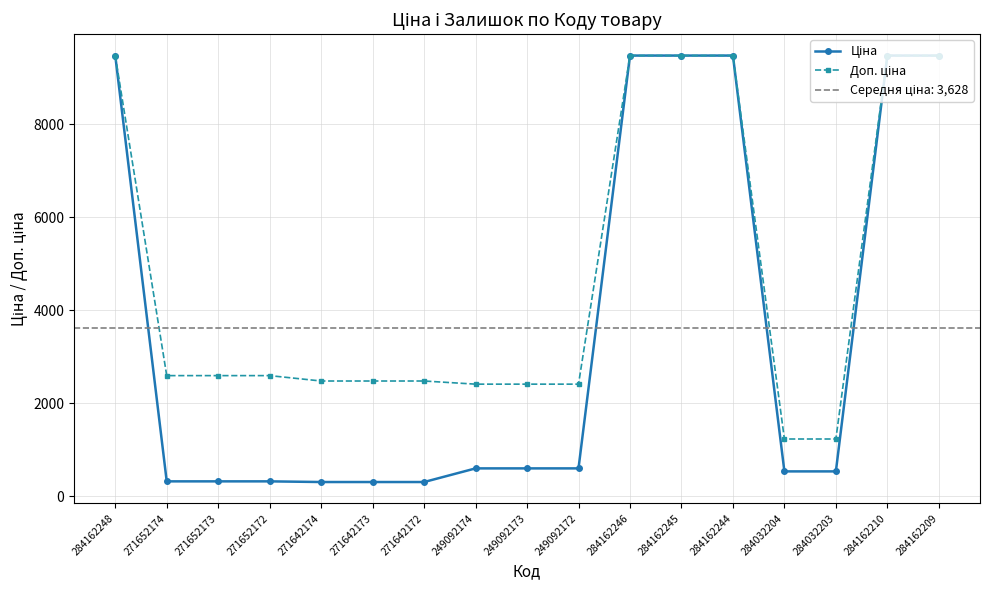

True or false: Доп. ціна and Ціна intersect in this chart.

False